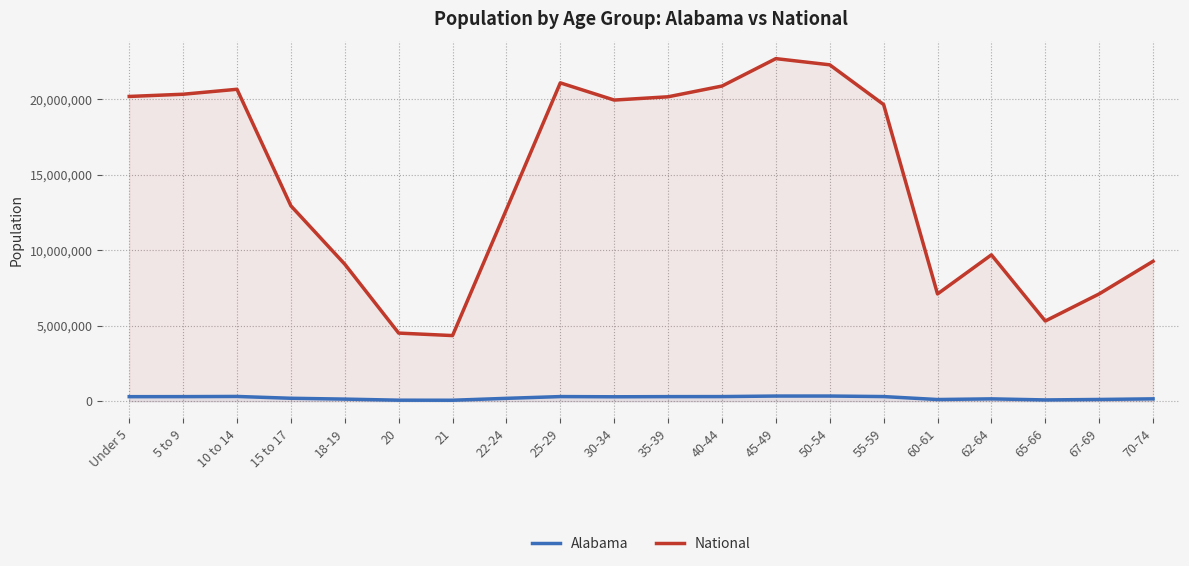

What position from the left is 20?

6